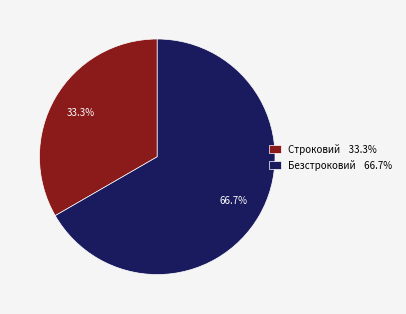

Rank the categories by value from lowest to highest.

Строковий, Безстроковий